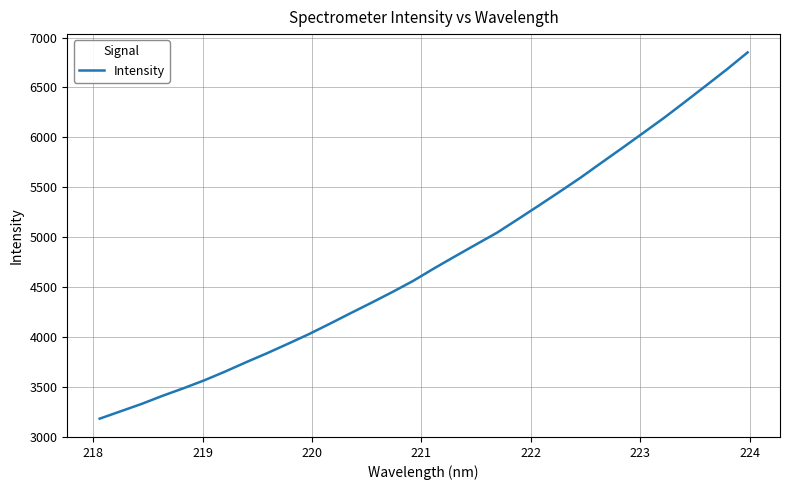

What is the difference between the maximum and minimum values?

3672.2